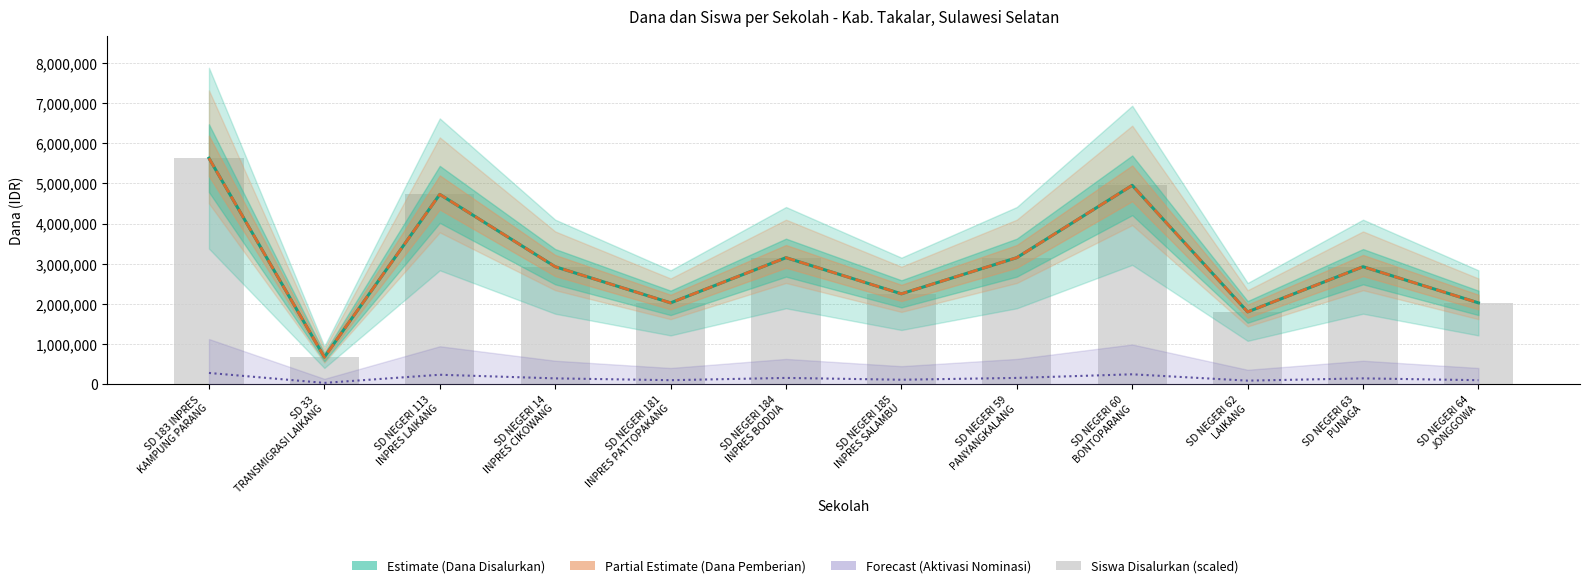

Which has a higher value, SD 183 INPRES
KAMPUNG PARANG or SD 33
TRANSMIGRASI LAIKANG?

SD 183 INPRES
KAMPUNG PARANG